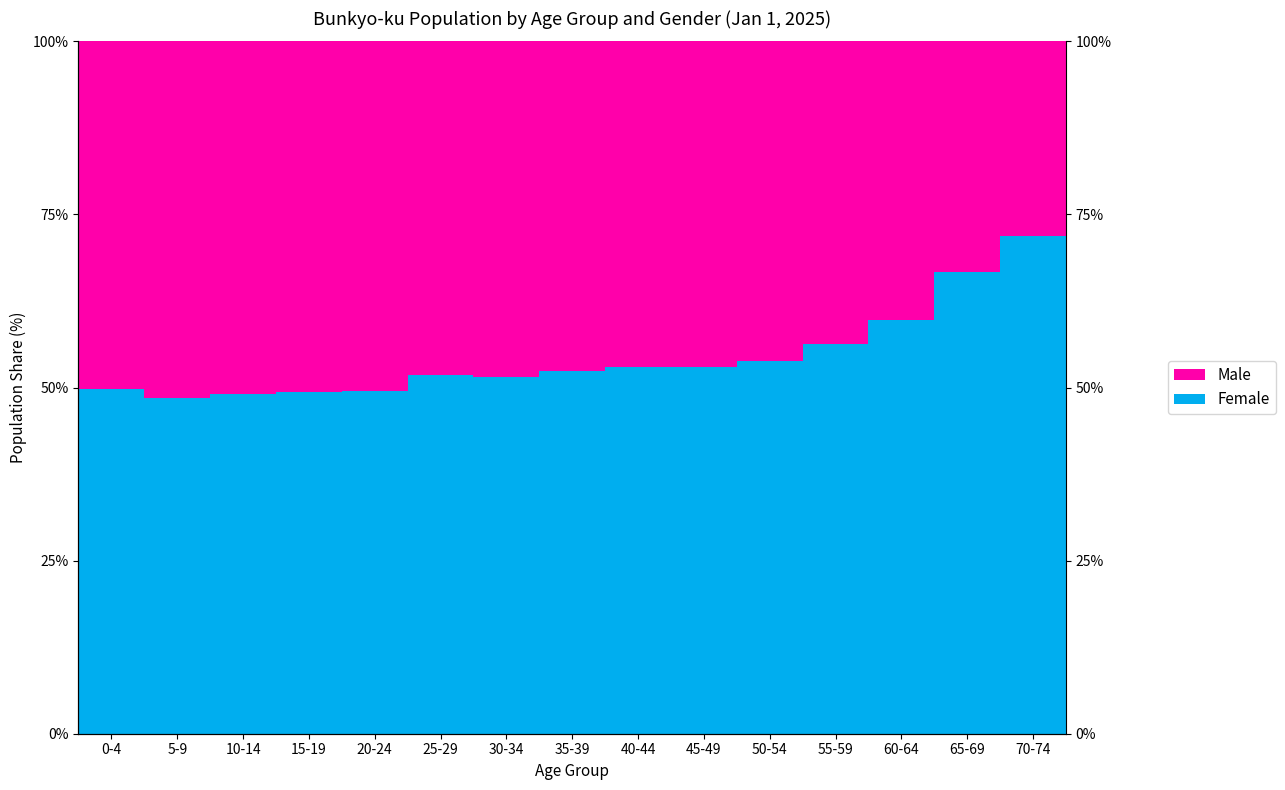

Reading left to right, extract all data points from this chart.

Female: 0-4=49.8	5-9=48.5	10-14=49.0	15-19=49.4	20-24=49.5	25-29=51.8	30-34=51.6	35-39=52.4	40-44=53.0	45-49=52.9	50-54=53.9	55-59=56.3	60-64=59.7	65-69=66.6	70-74=71.9
Male: 0-4=50.2	5-9=51.5	10-14=51.0	15-19=50.6	20-24=50.5	25-29=48.2	30-34=48.4	35-39=47.6	40-44=47.0	45-49=47.1	50-54=46.1	55-59=43.7	60-64=40.3	65-69=33.4	70-74=28.1